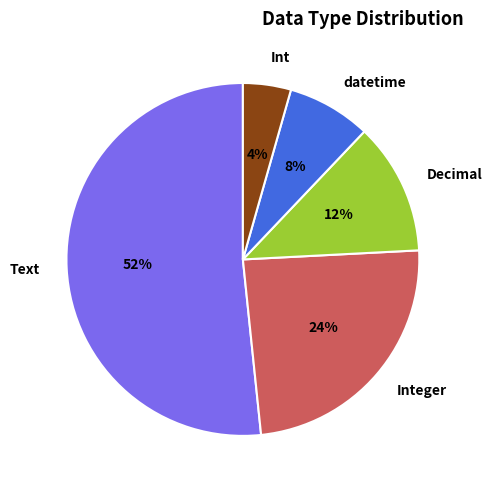

Count the number of slices in the pie.

5